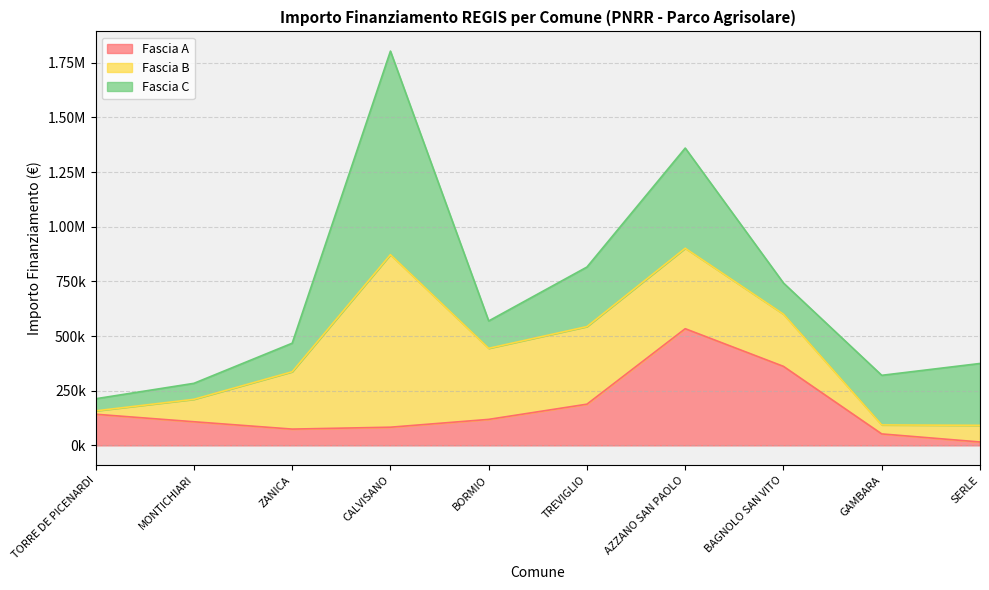

What is the sum of the Fascia C values at TORRE DE PICENARDI and BORMIO?

180563.0